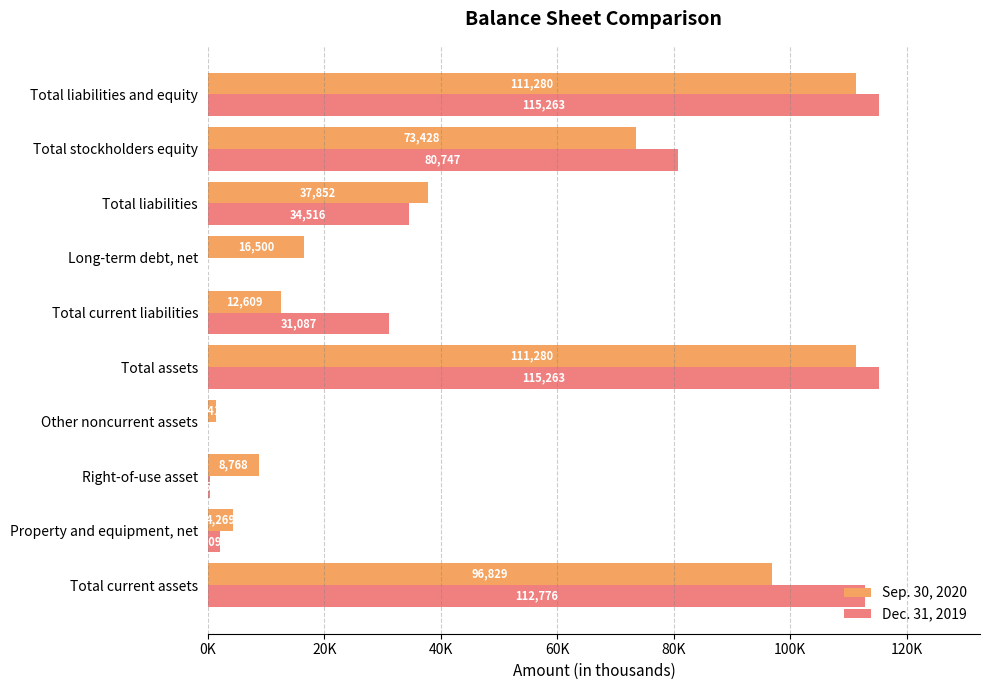

What are all the series names shown in the legend?

Sep. 30, 2020, Dec. 31, 2019